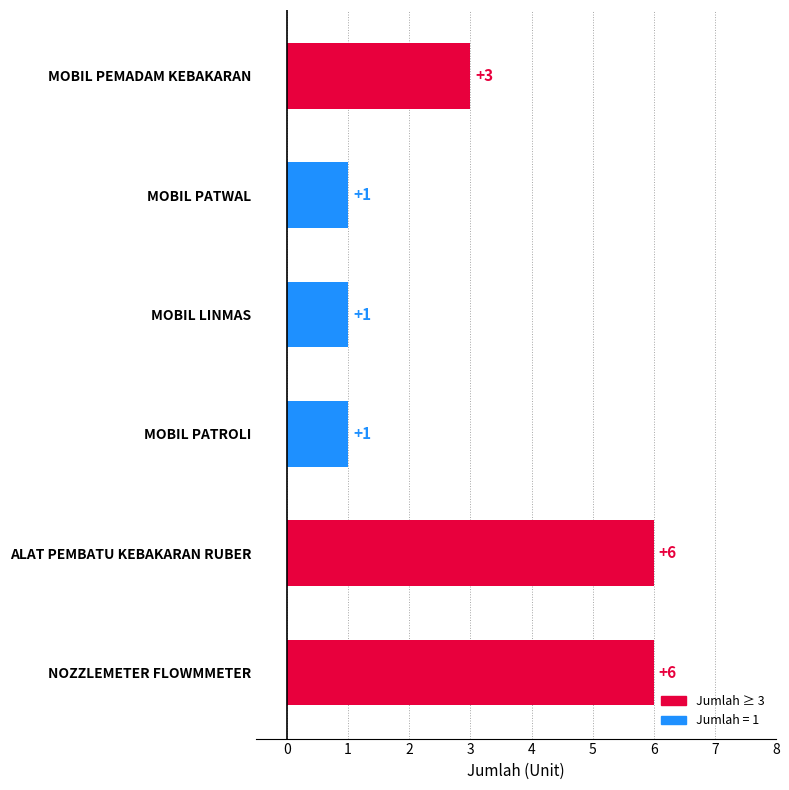

How many values are below 3?

3